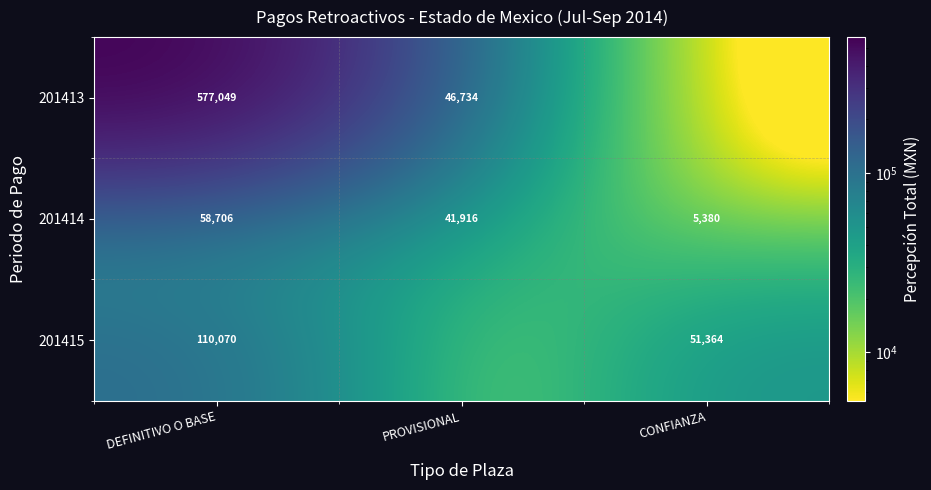

Count the 201414 values in the range 5380 to 58706.

3